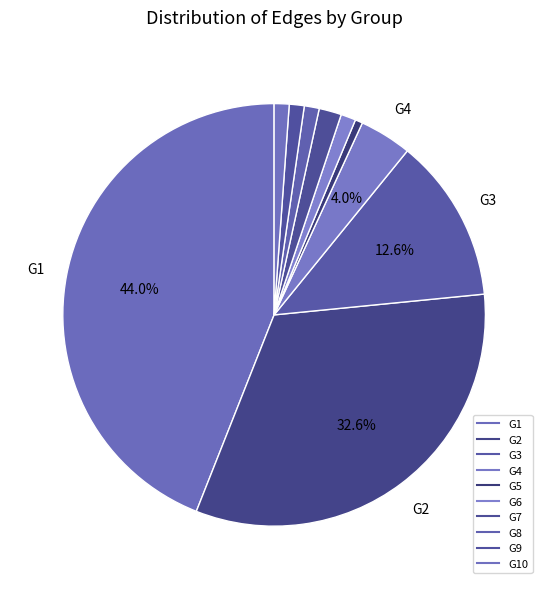

How many segments does this pie chart have?

10